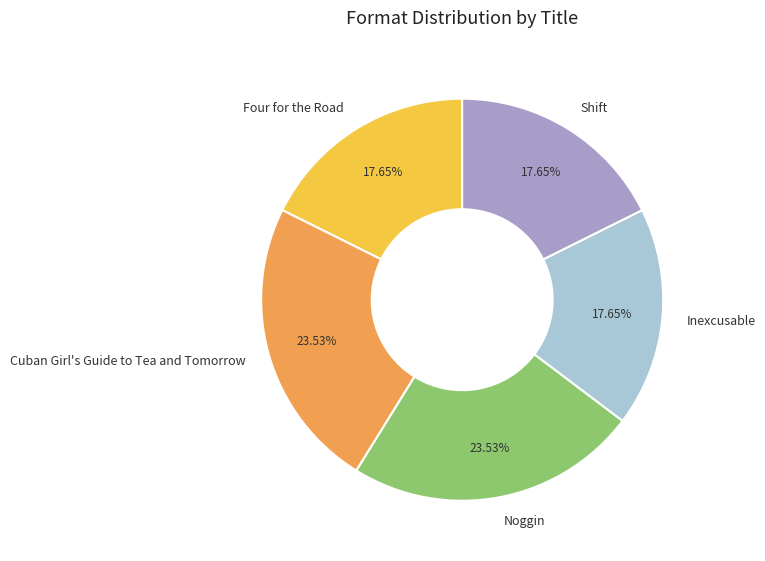

Is there any slice that represents more than half of the pie?

No